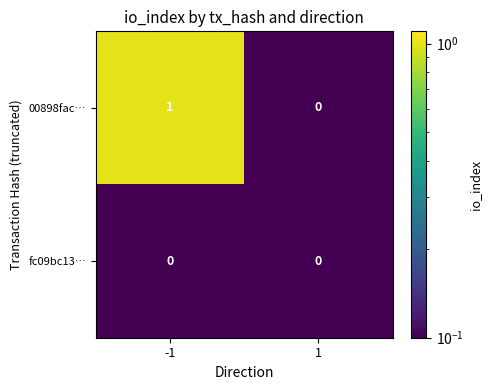

List the series in order of their peak value, highest first.

00898fac…, fc09bc13…